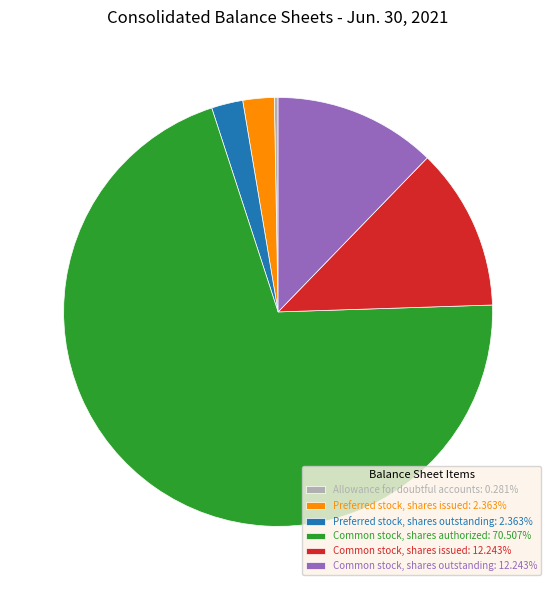

Does Common stock, shares authorized represent more than half of the total?

Yes